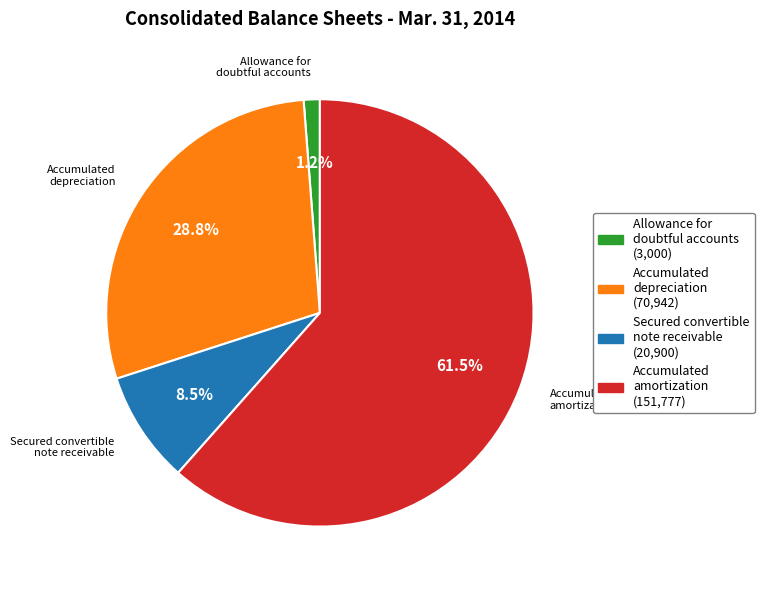

Is Accumulated amortization the majority of the pie?

Yes